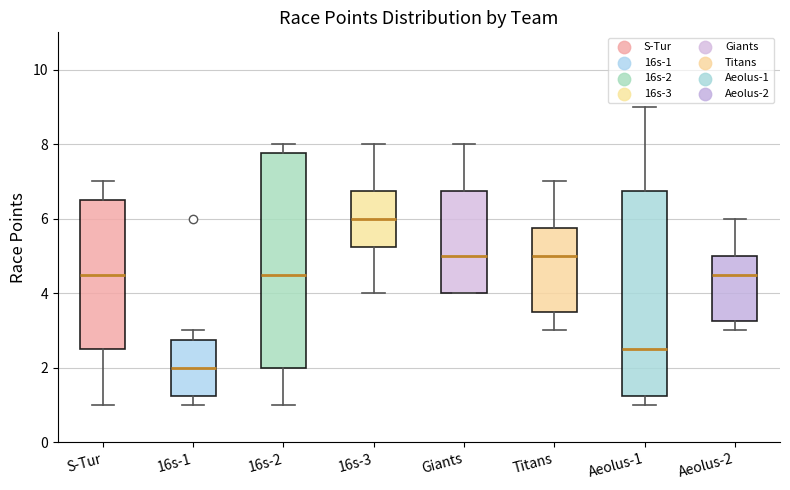

Reading left to right, transcribe this box plot: for each box, give where its median line is, the range the box spans, and where its two whiskers end, as read against the y-axis. The values are not printed on the chart, so give them approximately, as read against the axis.

S-Tur: median 4.6, box 2.6 to 6.6, whiskers 1.0 to 7.0
16s-1: median 2.0, box 1.2 to 2.8, whiskers 1.0 to 3.0
16s-2: median 4.6, box 2.0 to 7.8, whiskers 1.0 to 8.0
16s-3: median 6.0, box 5.2 to 6.8, whiskers 4.0 to 8.0
Giants: median 5.0, box 4.0 to 6.8, whiskers 4.0 to 8.0
Titans: median 5.0, box 3.6 to 5.8, whiskers 3.0 to 7.0
Aeolus-1: median 2.6, box 1.2 to 6.8, whiskers 1.0 to 9.0
Aeolus-2: median 4.6, box 3.2 to 5.0, whiskers 3.0 to 6.0